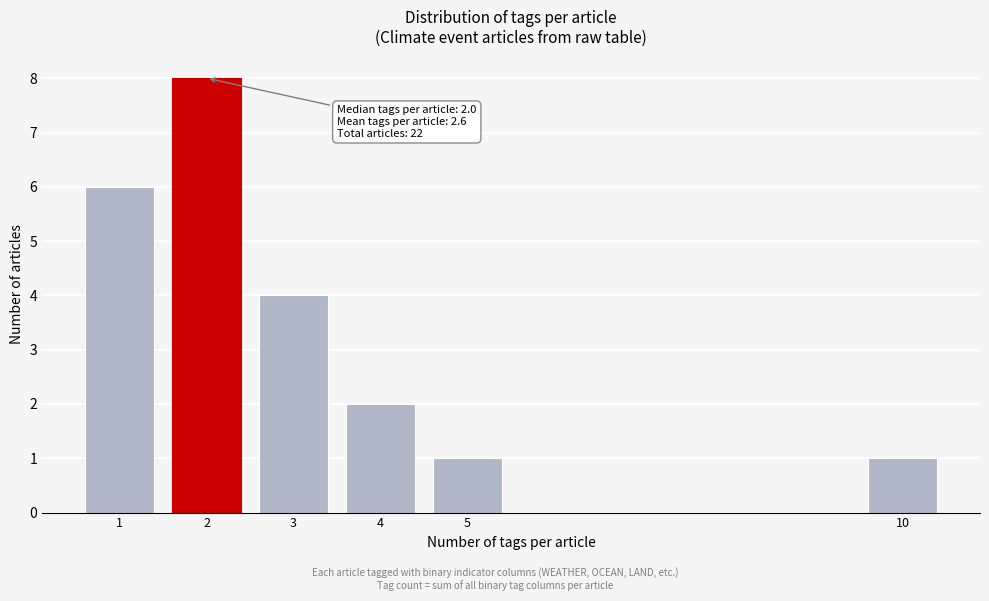

Reading right to left, extract all data points from this chart.

1	1	2	4	8	6